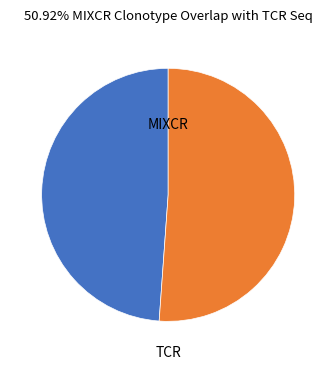

Does any single category account for the majority?

Yes